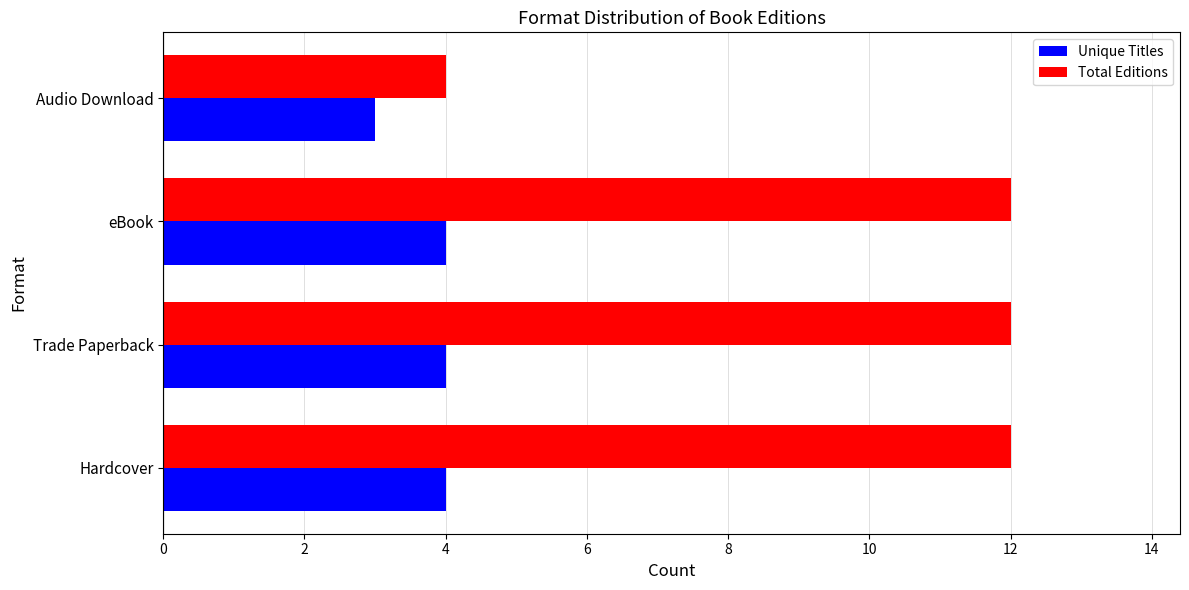

The value of Total Editions at eBook is 6. True or false?

False